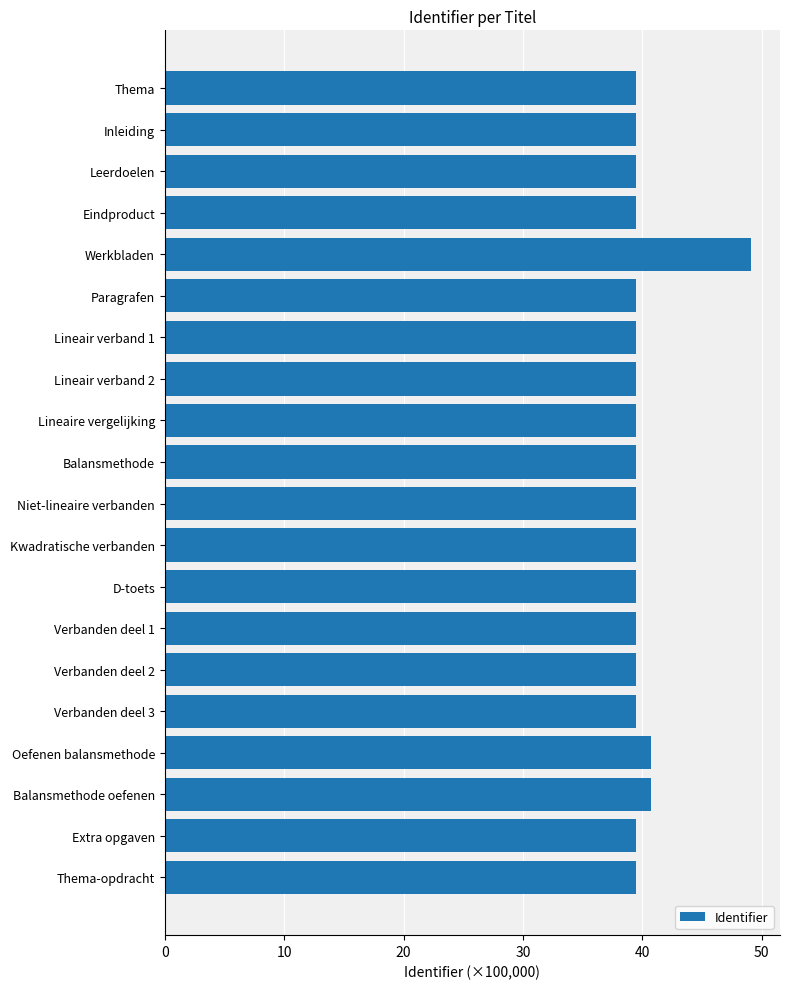

Reading bottom to top, extract all data points from this chart.

Thema-opdracht=39.5	Extra opgaven=39.5	Balansmethode oefenen=40.7	Oefenen balansmethode=40.7	Verbanden deel 3=39.5	Verbanden deel 2=39.5	Verbanden deel 1=39.5	D-toets=39.5	Kwadratische verbanden=39.5	Niet-lineaire verbanden=39.5	Balansmethode=39.5	Lineaire vergelijking=39.5	Lineair verband 2=39.5	Lineair verband 1=39.5	Paragrafen=39.5	Werkbladen=49.1	Eindproduct=39.5	Leerdoelen=39.5	Inleiding=39.5	Thema=39.5